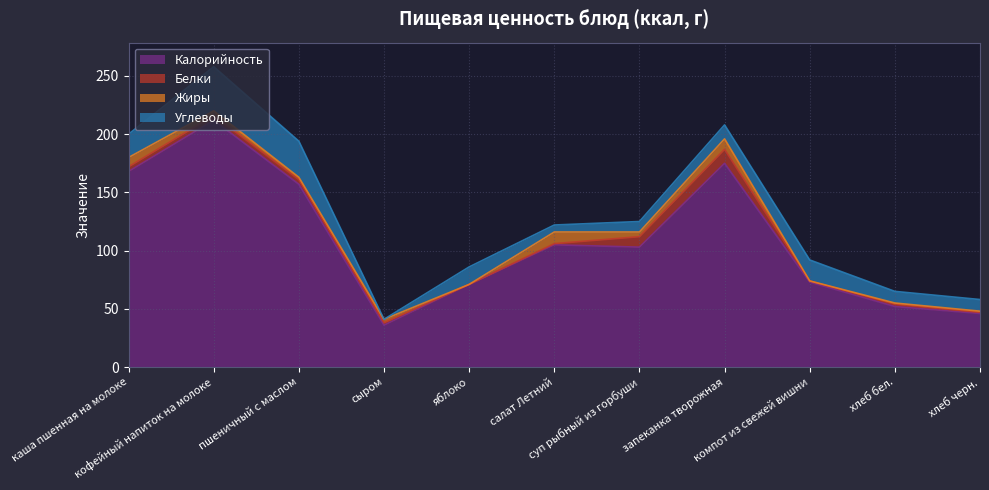

What position from the left is яблоко?

5